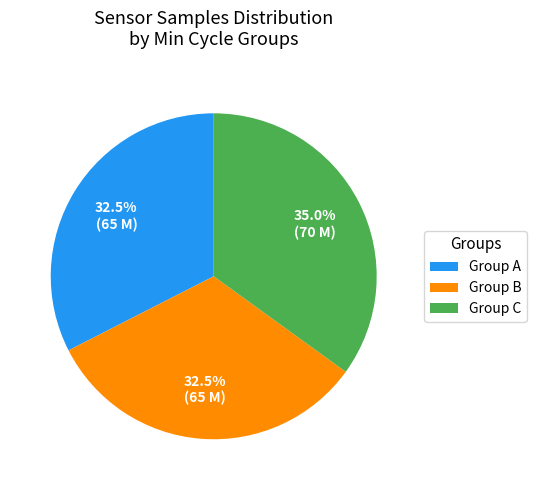

What is the largest slice in the pie chart?

Group C